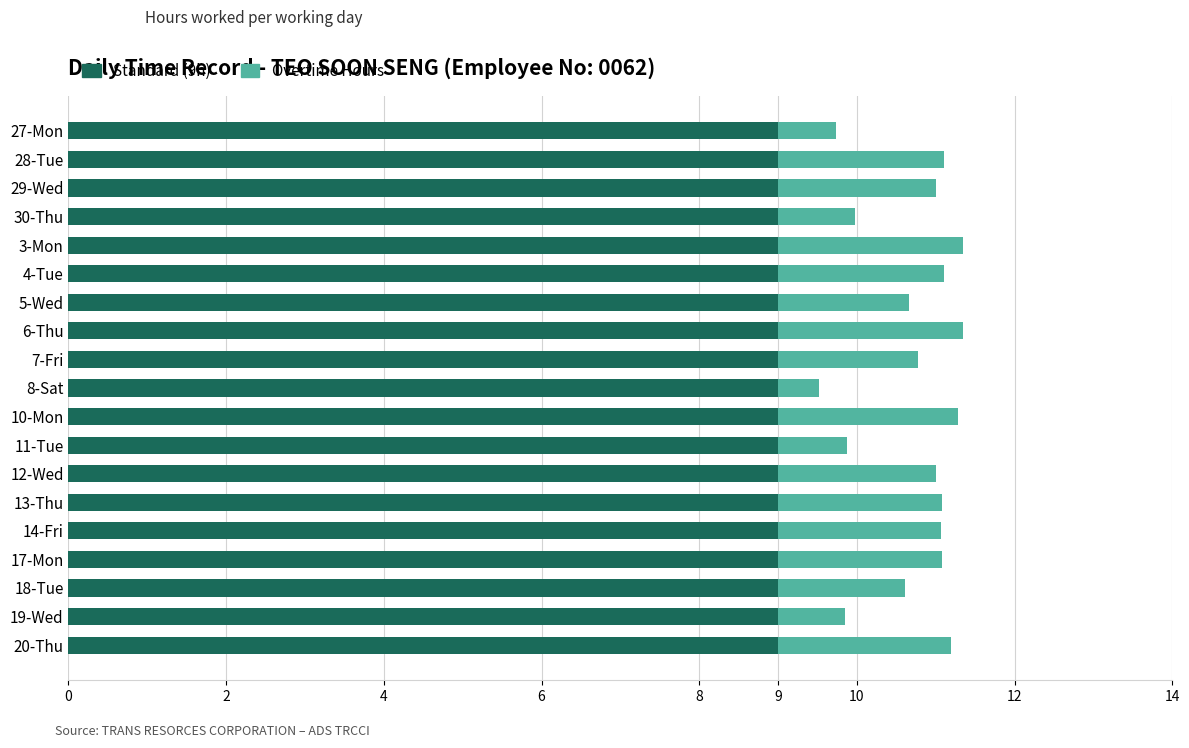

How many data points does each series have?

19